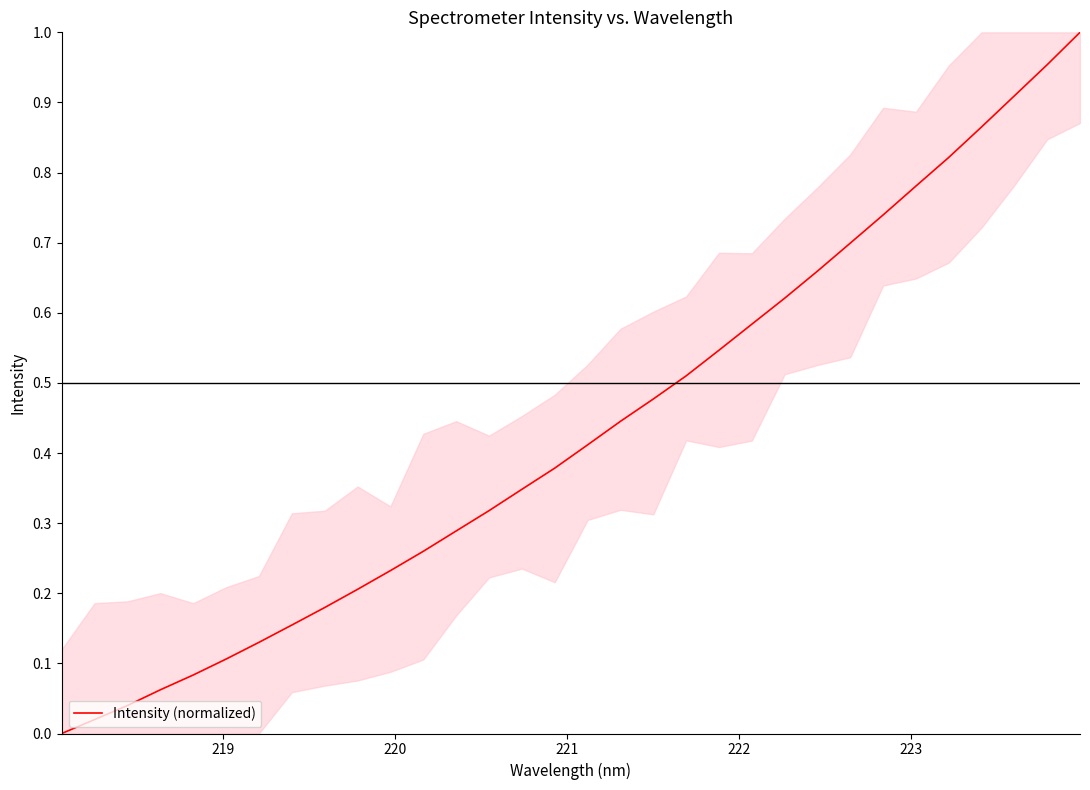

What is the value of the 17th point from the left?

0.4